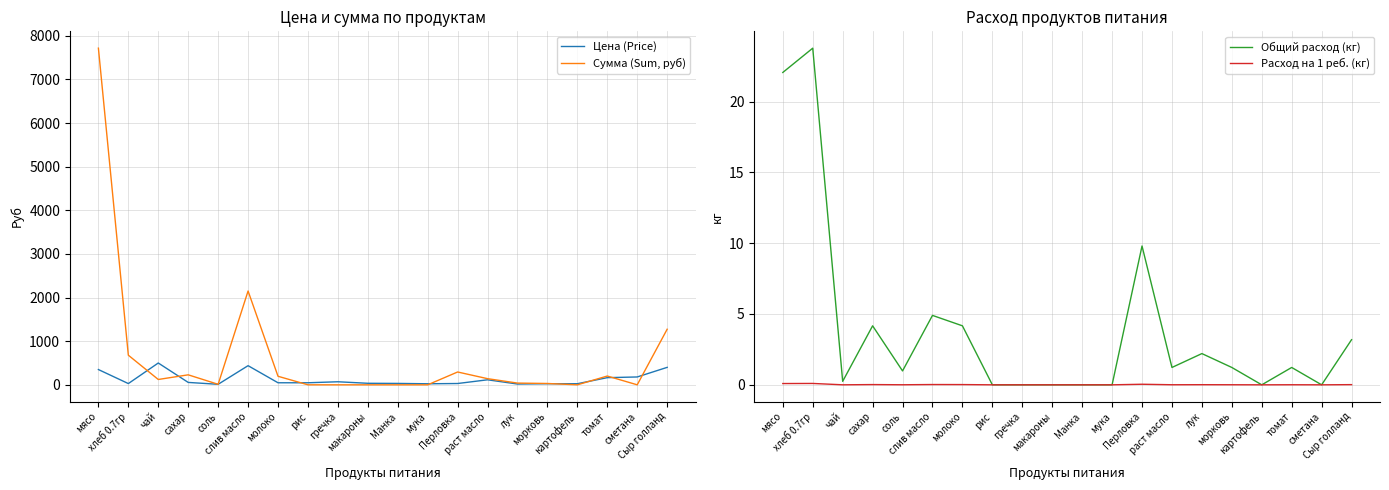

True or false: Цена (Price) and Общий расход (кг) intersect in this chart.

False